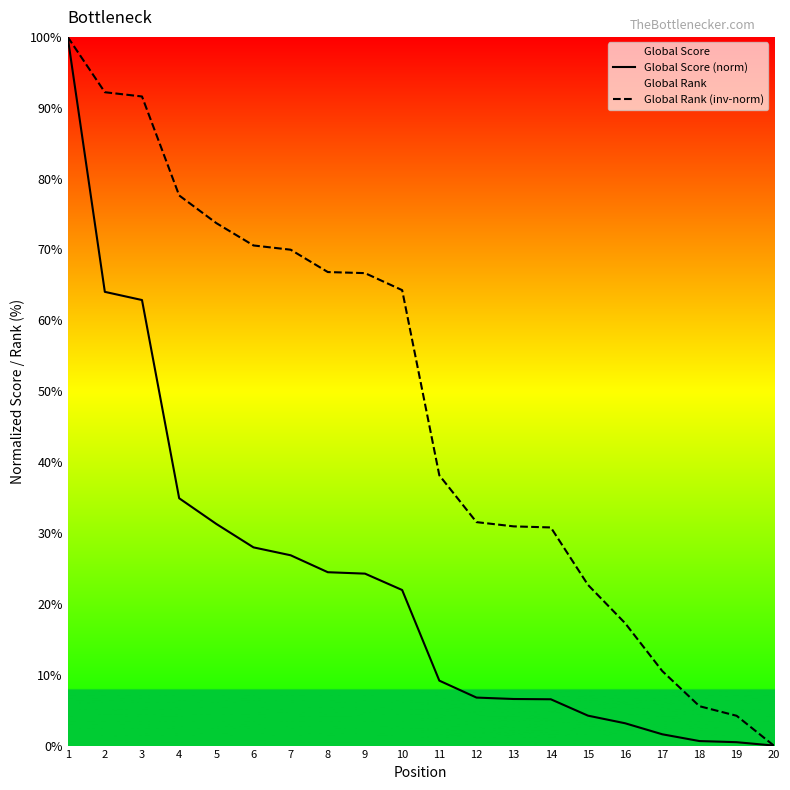

True or false: Global Score (norm) and Global Rank (inv-norm) intersect in this chart.

False